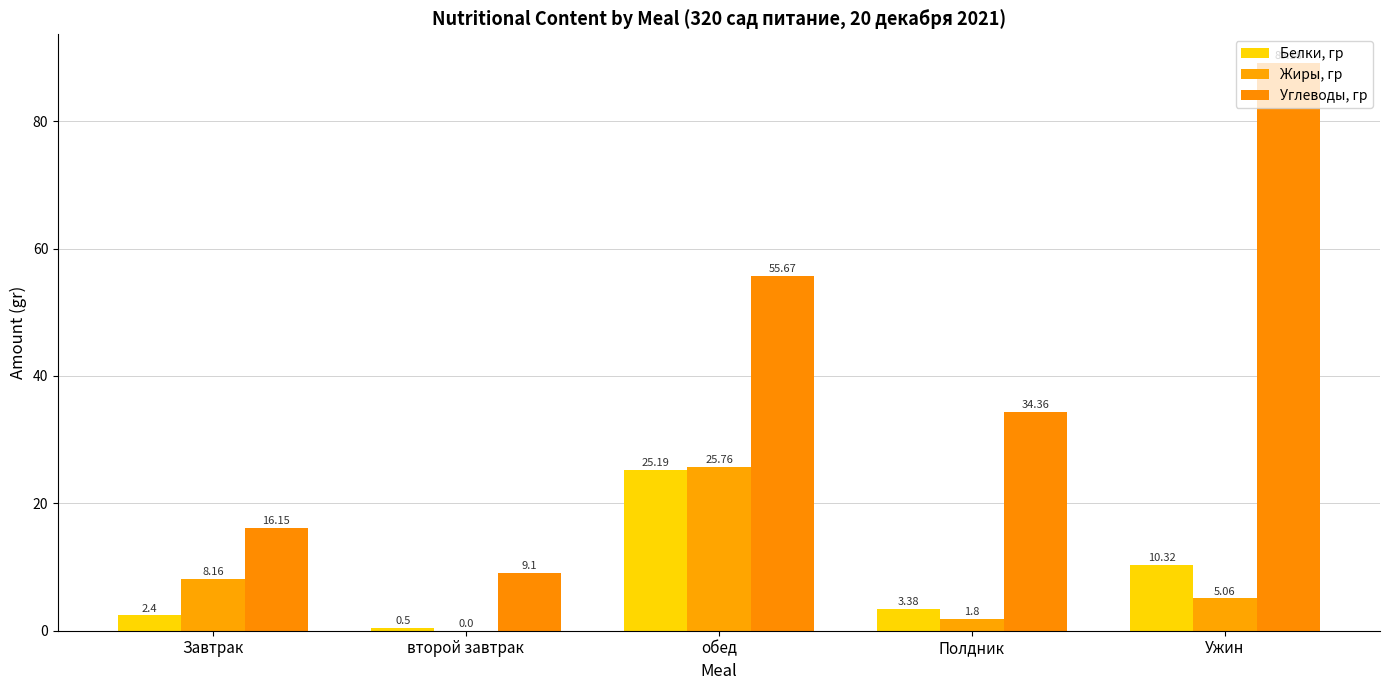

What is the label of the 5th bar from the right?

Завтрак